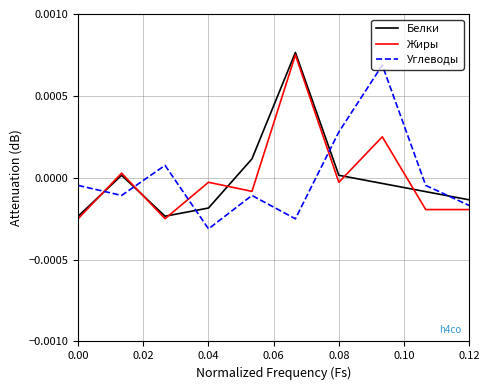

Rank the series at 0.04 from highest to lowest value.

Жиры, Белки, Углеводы